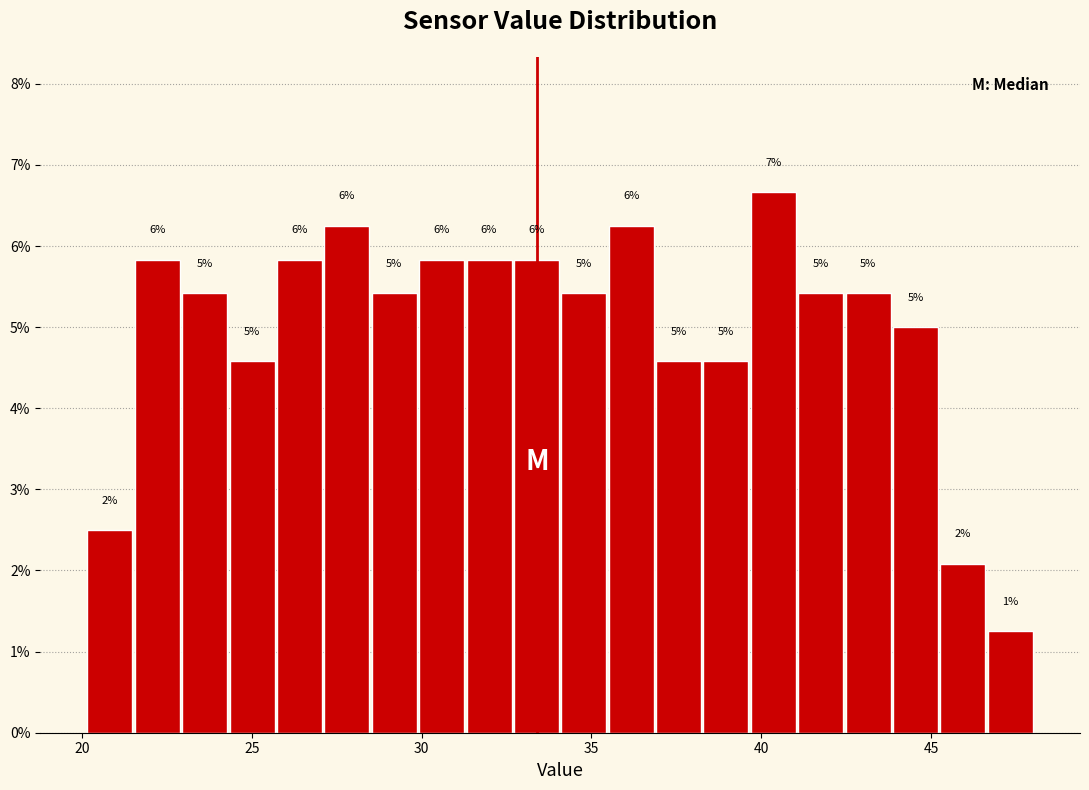

Read against the x-axis, roughly where is the centre of the tallest bar?

40.5